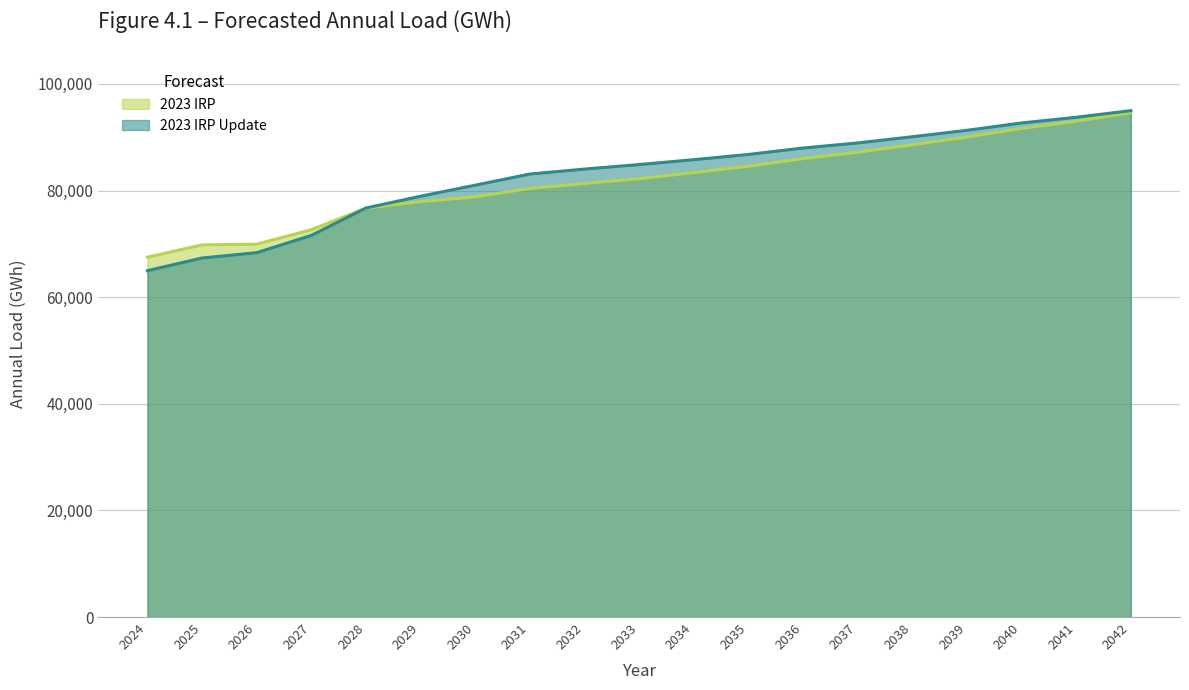

Rank the categories by 2023 IRP Update value from highest to lowest.

2042, 2041, 2040, 2039, 2038, 2037, 2036, 2035, 2034, 2033, 2032, 2031, 2030, 2029, 2028, 2027, 2026, 2025, 2024